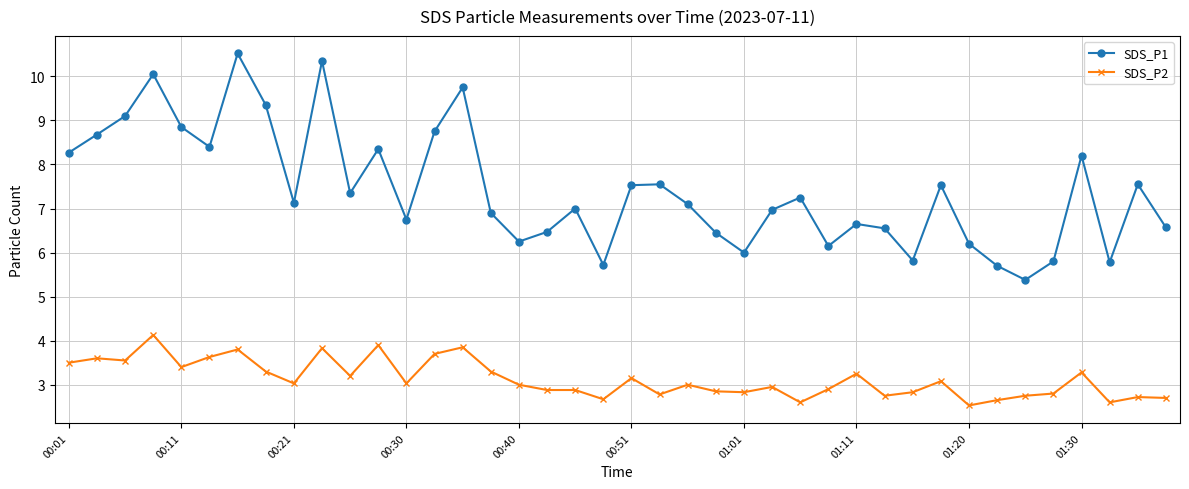

What is the greatest value displayed?

10.5